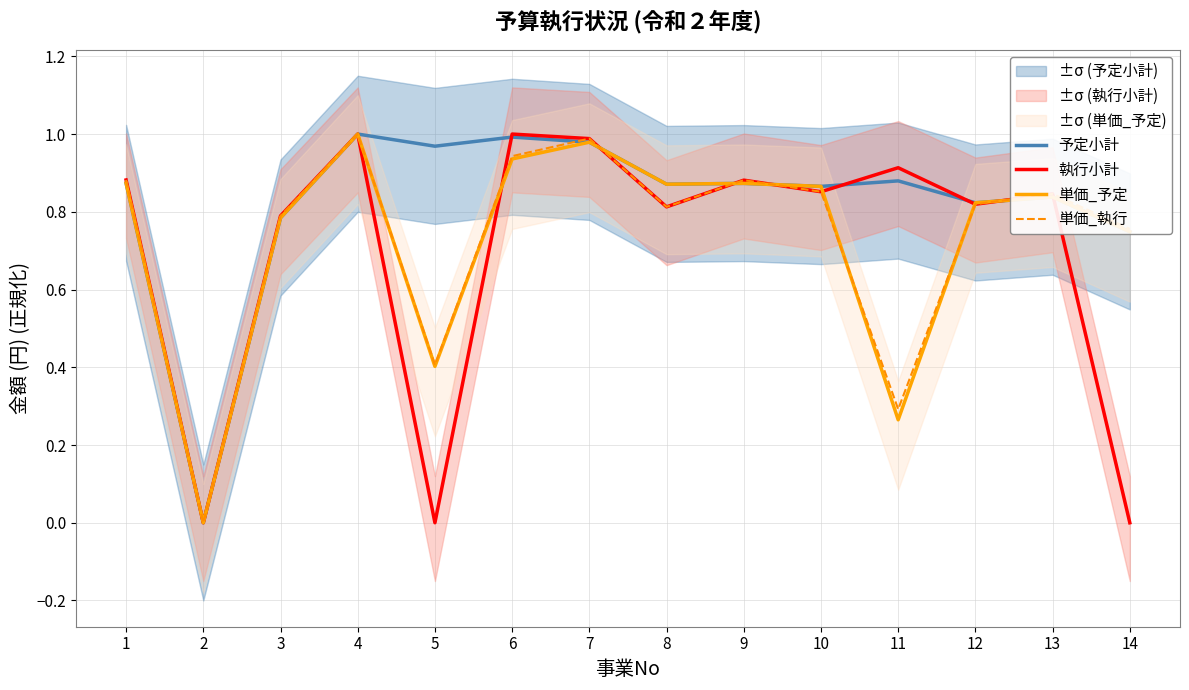

The 単価_予定 series shows 0.3 at 5. True or false?

False